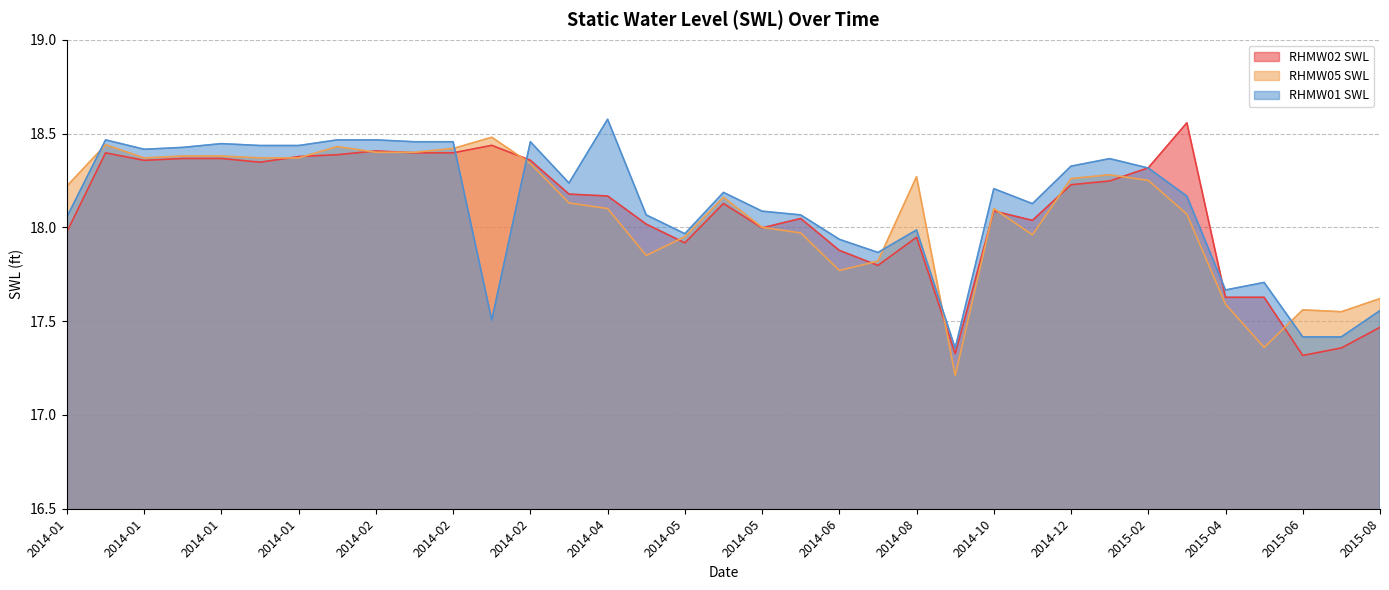

What is the difference between the second highest and second lowest values in the RHMW02 SWL series?

1.1